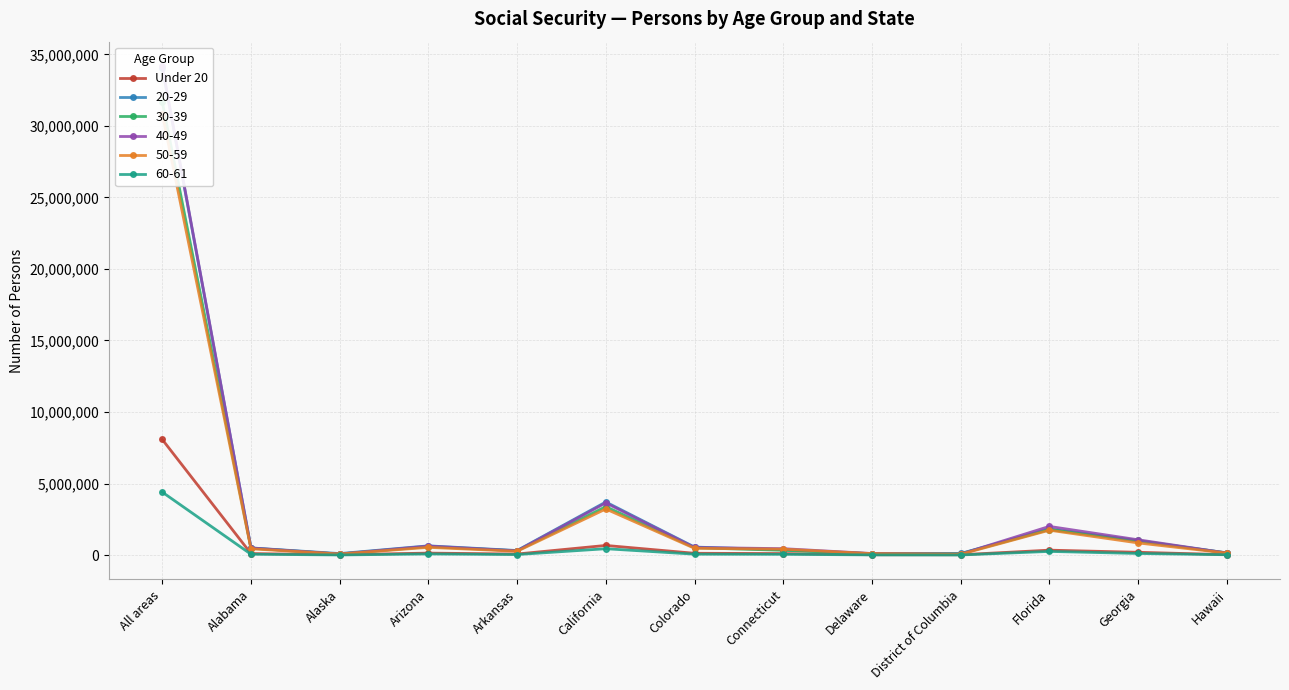

What is the label of the 4th point from the right?

District of Columbia